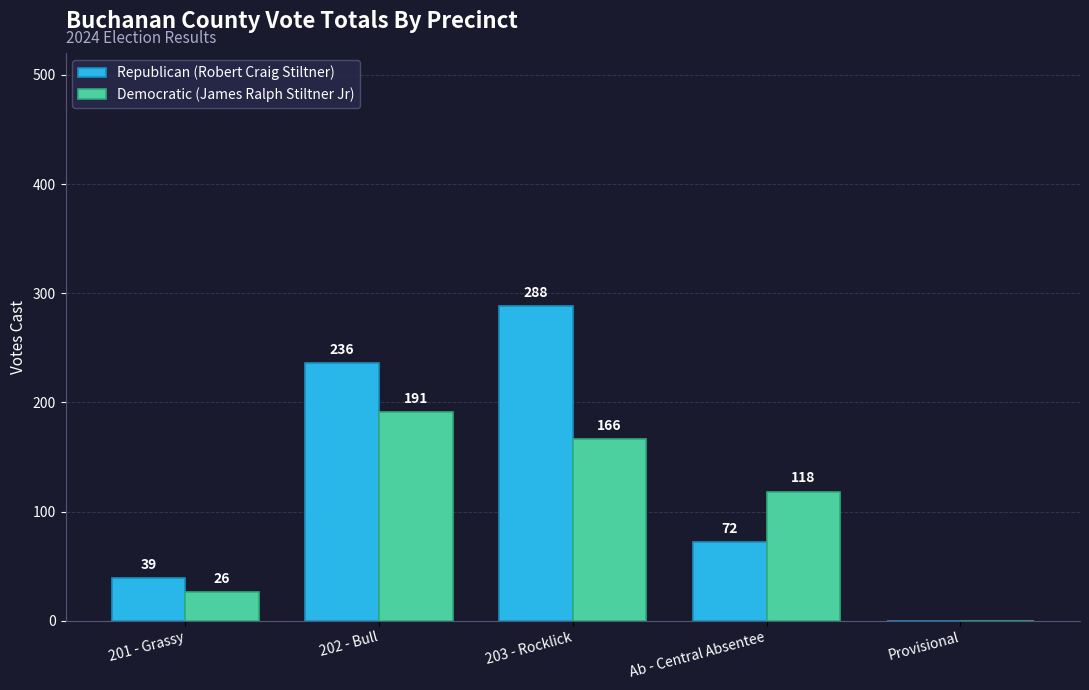

Reading left to right, extract all data points from this chart.

Republican (Robert Craig Stiltner): 39	236	288	72	0
Democratic (James Ralph Stiltner Jr): 26	191	166	118	0